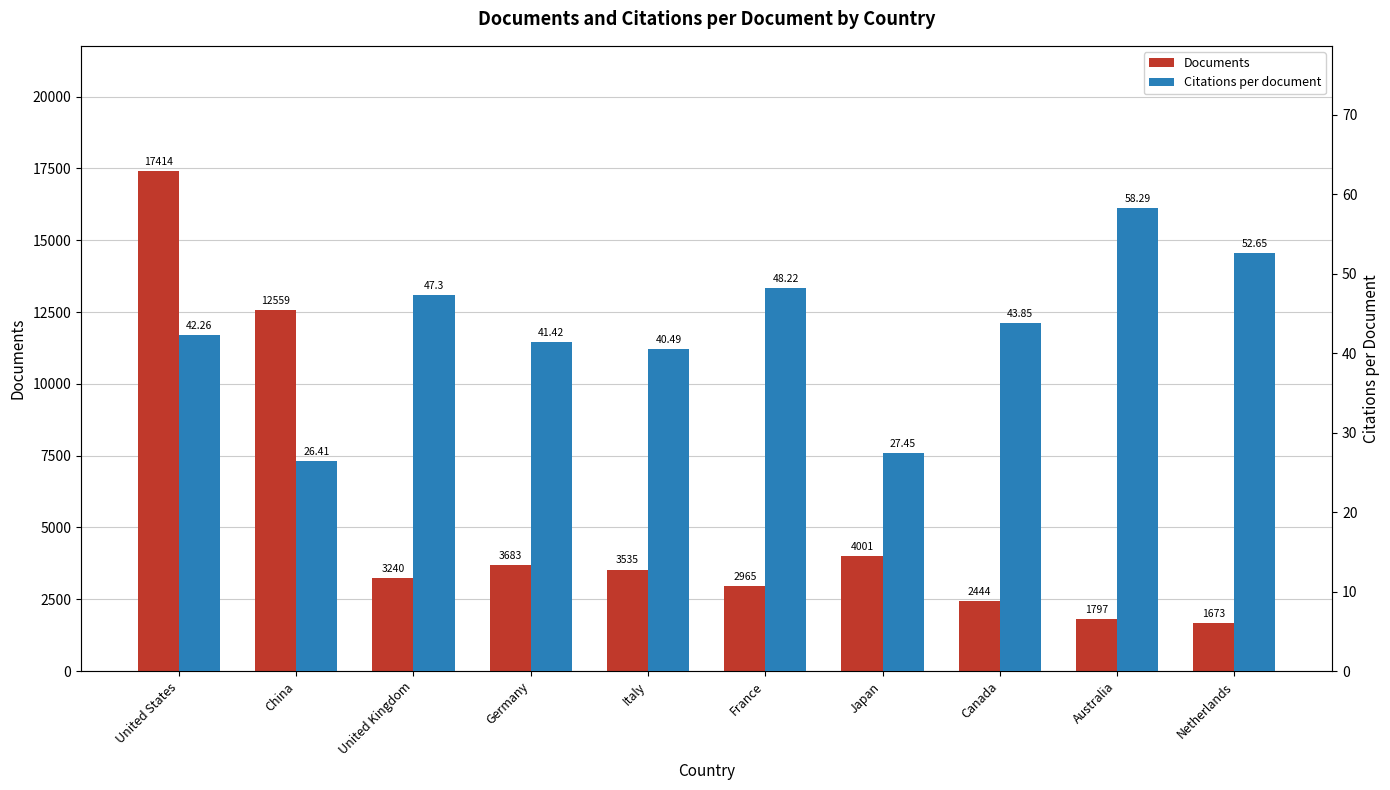

At which label does Citations per document first exceed 43?

United Kingdom